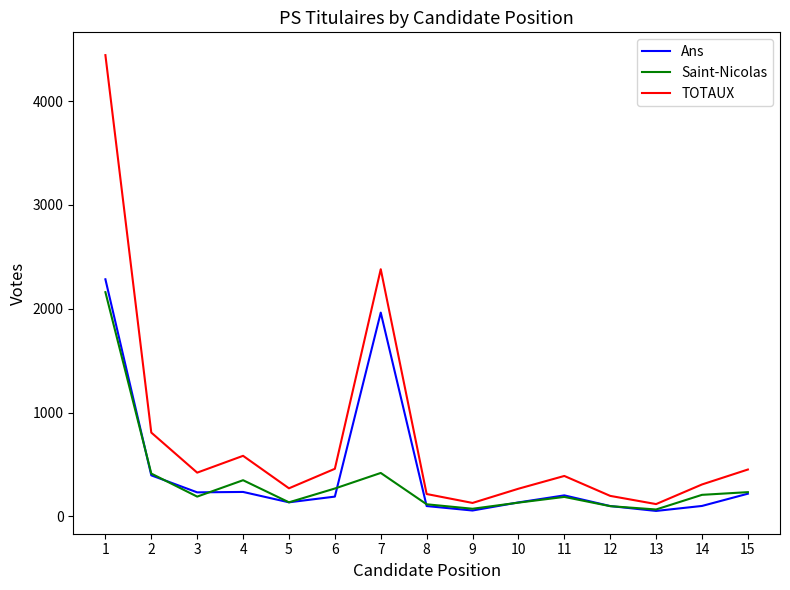

Between 7 and 13, which series saw the biggest shift?

TOTAUX